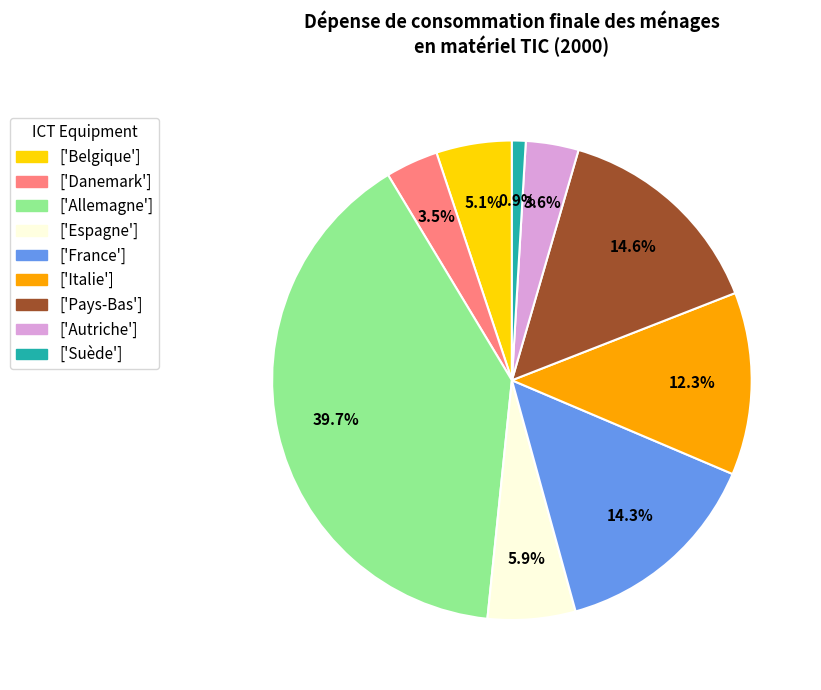

Is the sum of ['Danemark'] and ['Allemagne'] greater than half?

No